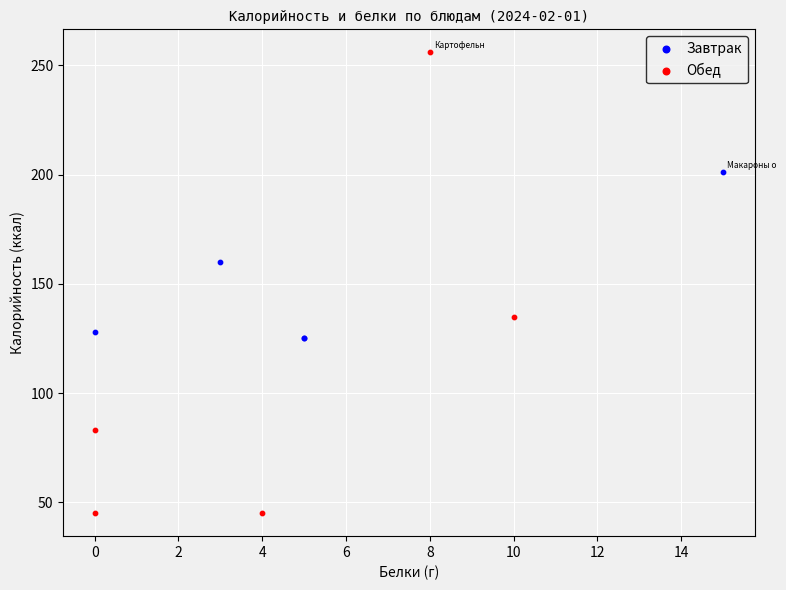

What are all the series names shown in the legend?

Завтрак, Обед